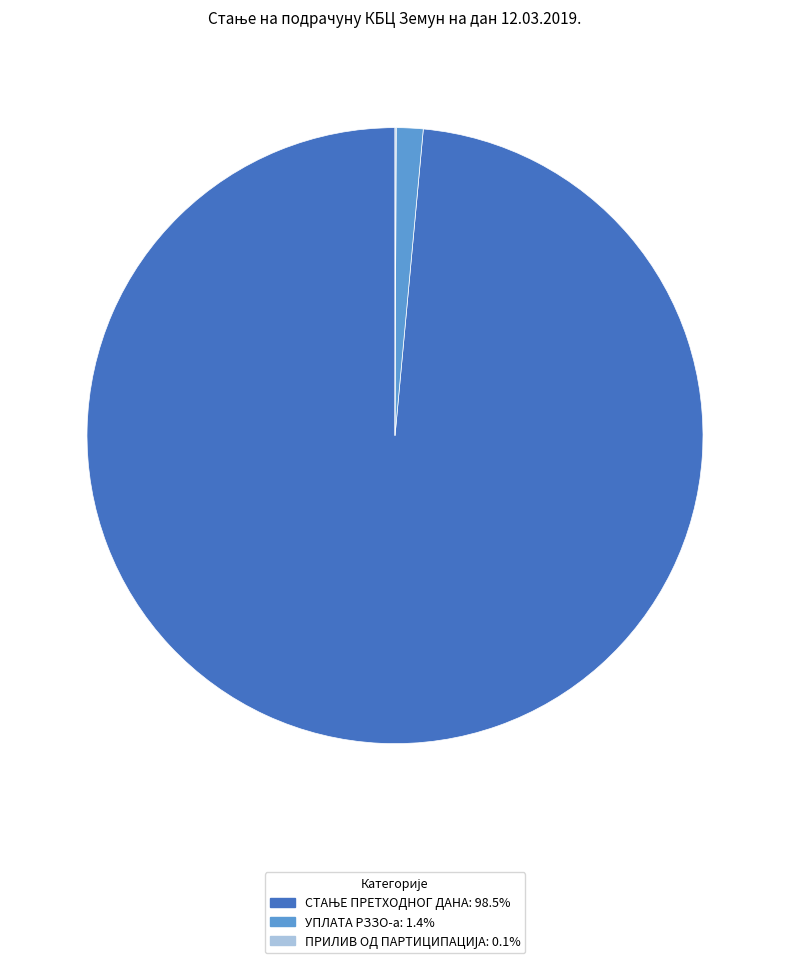

Is there a majority slice in this chart?

Yes